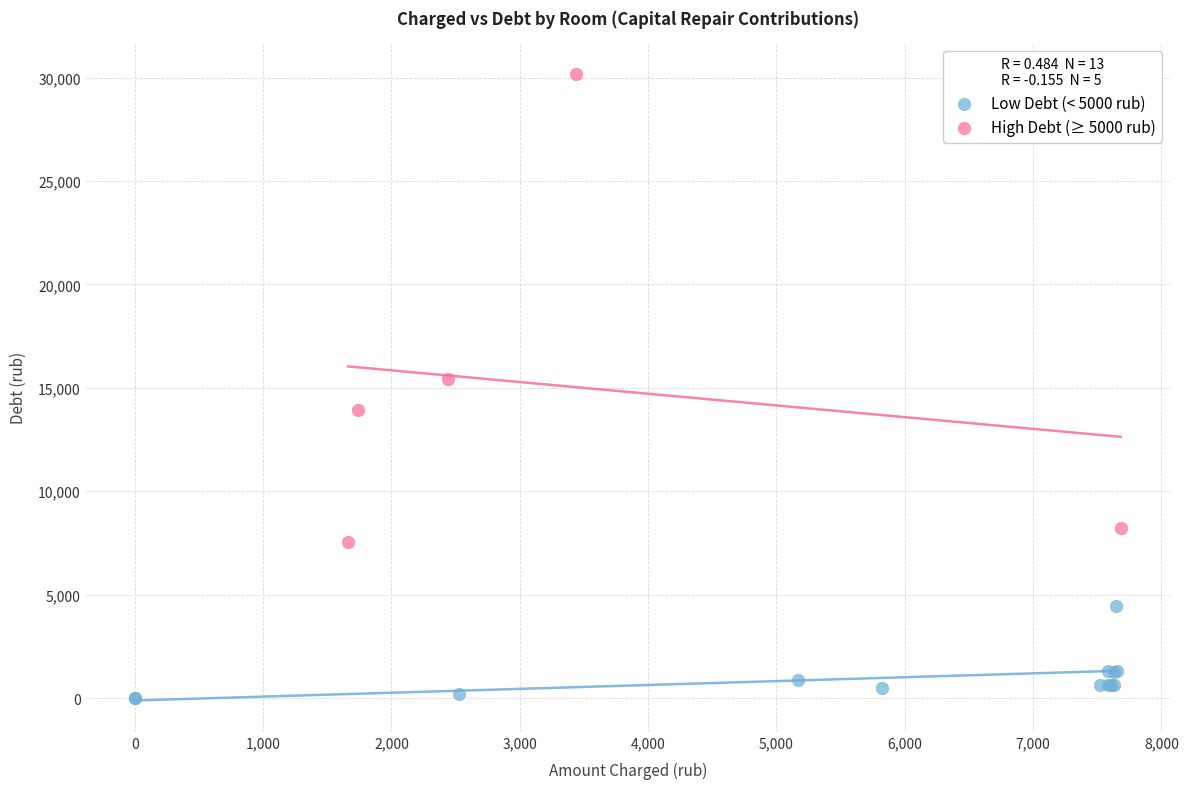

Which series reaches the minimum Y coordinate?

Low Debt (< 5000 rub)